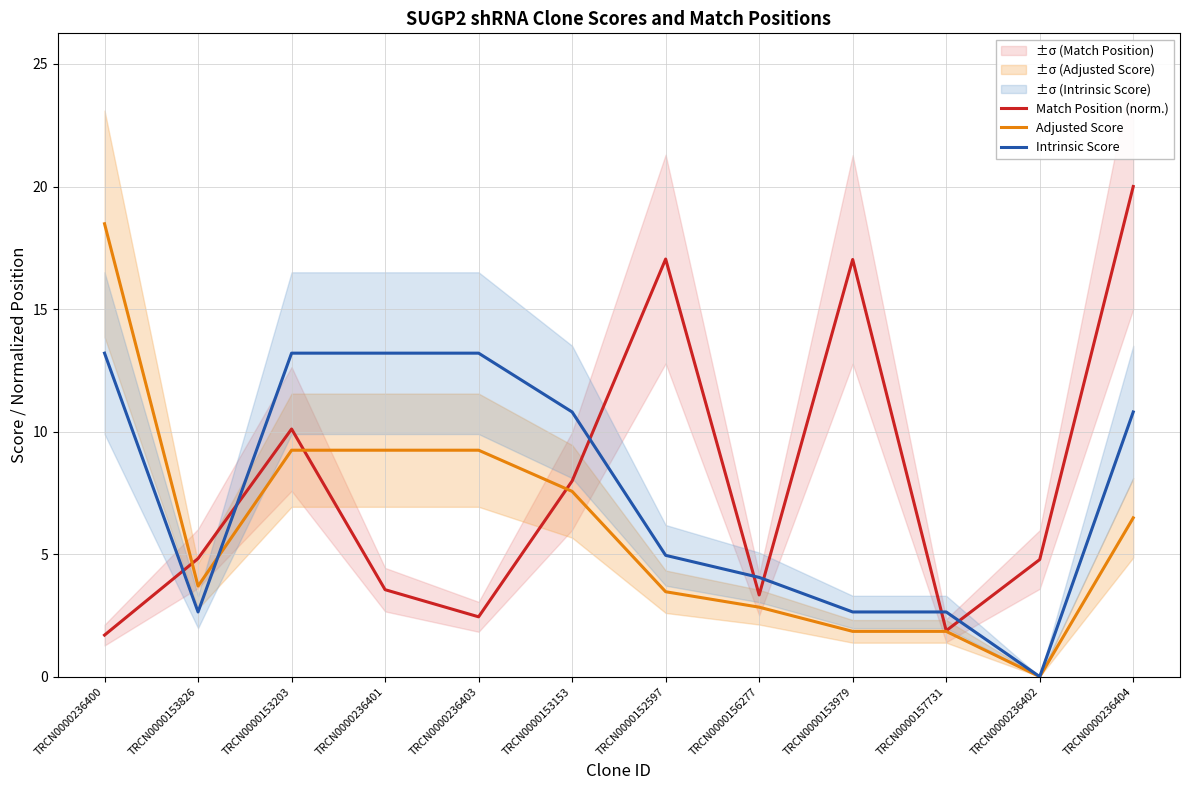

How many values in Intrinsic Score are above zero?

11